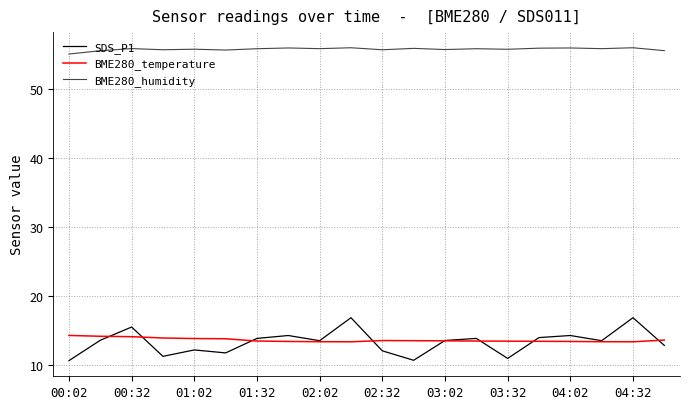

Which series has the largest range (max minus min)?

SDS_P1